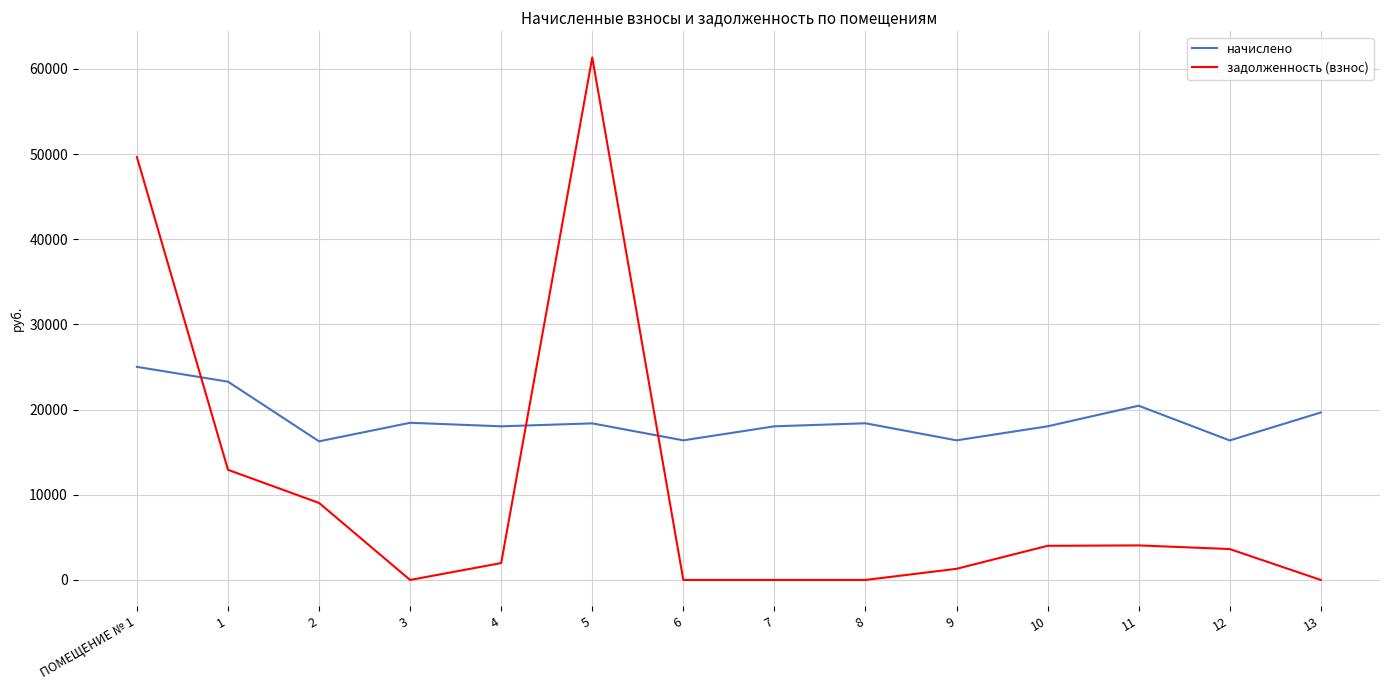

What is the maximum value shown in the chart?

61350.2